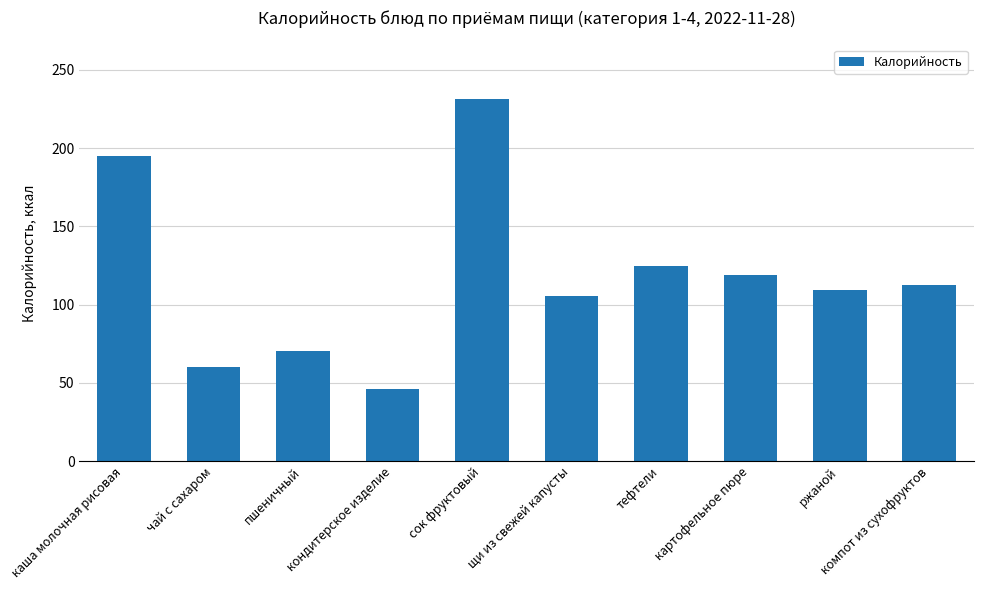

What is the value of the 3rd bar from the left?

70.3